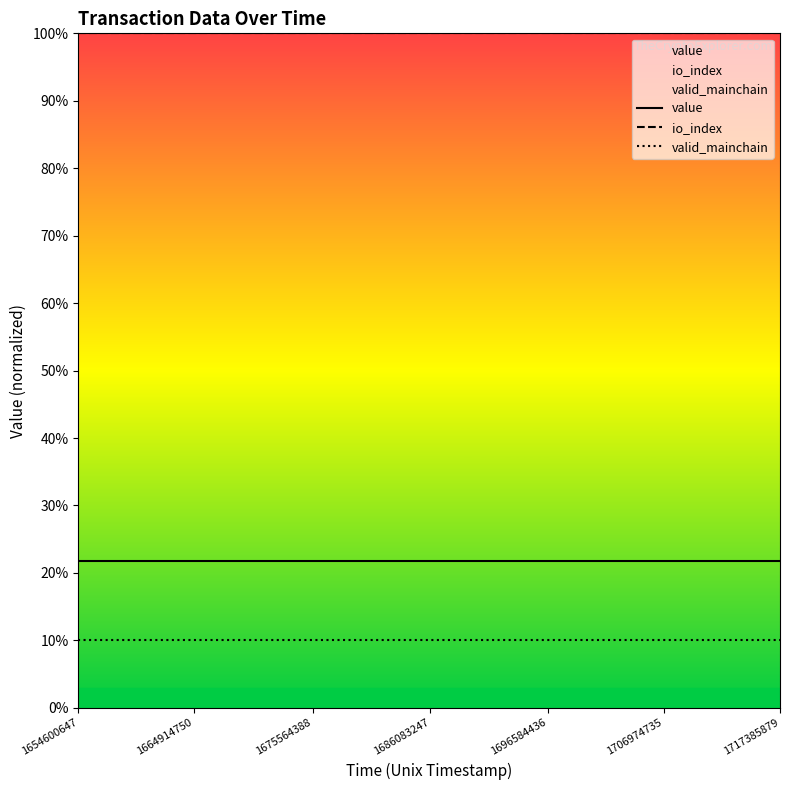

Does the chart display data point markers on the line(s)?

No